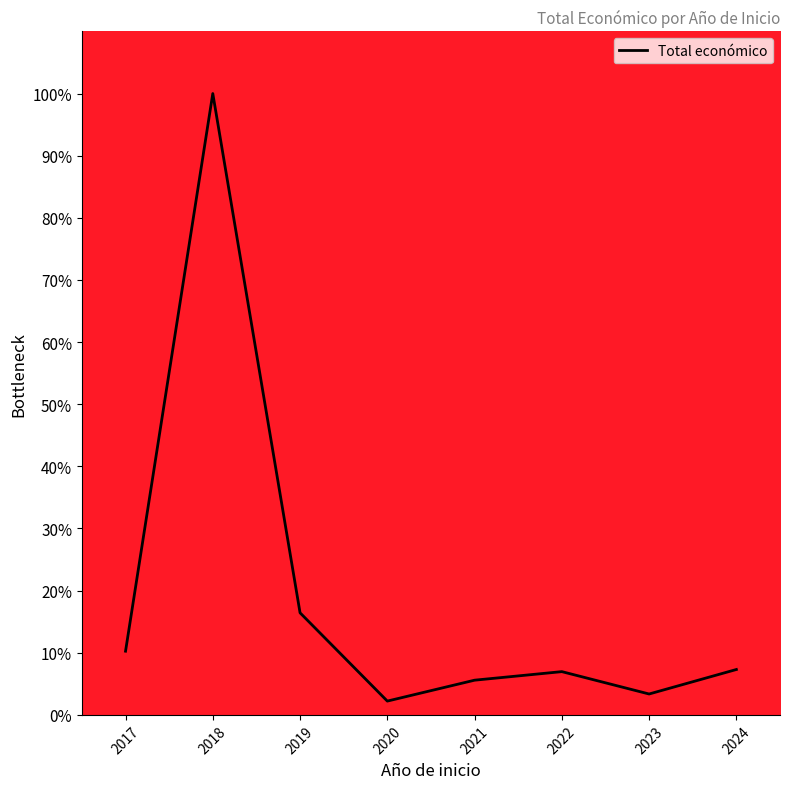

Is this an area chart (filled region under the line)?

No